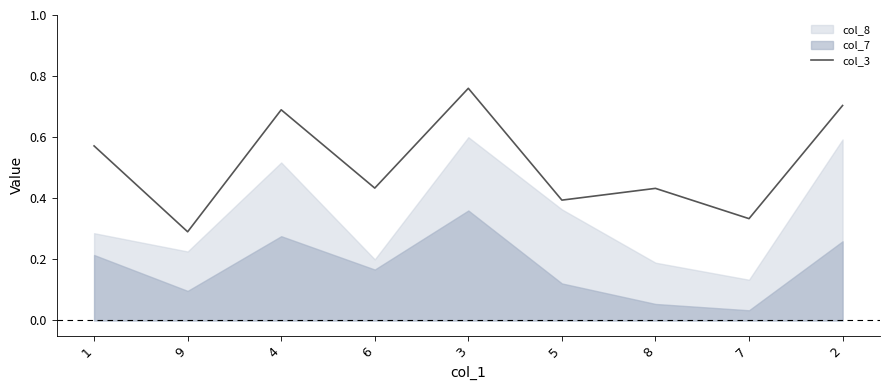

At which label does col_3 reach its peak?

3